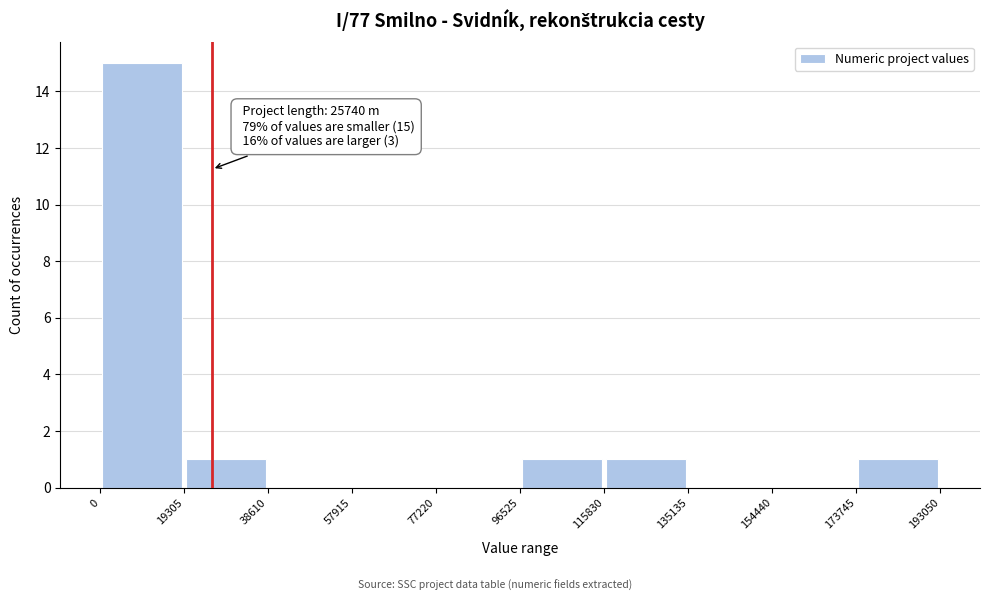

Which range on the x-axis has the tallest bar?

0 to 19305